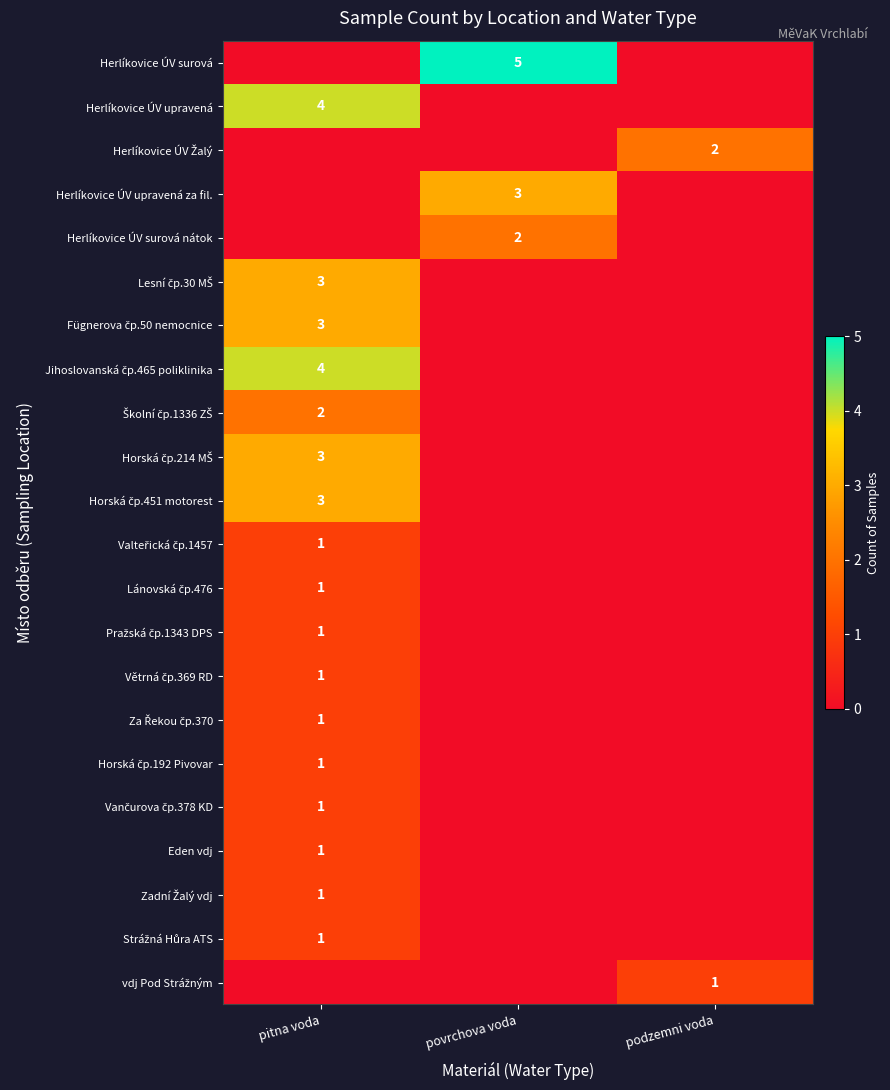

True or false: Valteřická čp.1457 has a value of 1 at pitna voda.

True